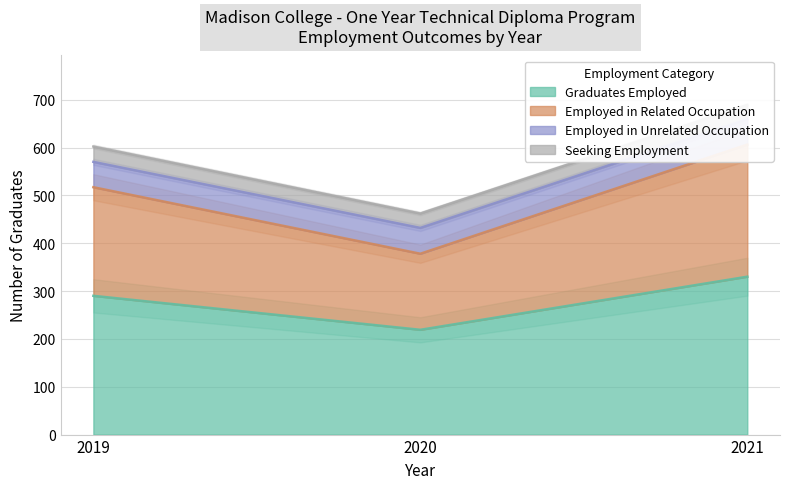

True or false: Graduates Employed has a value of 366 at 2020.

False